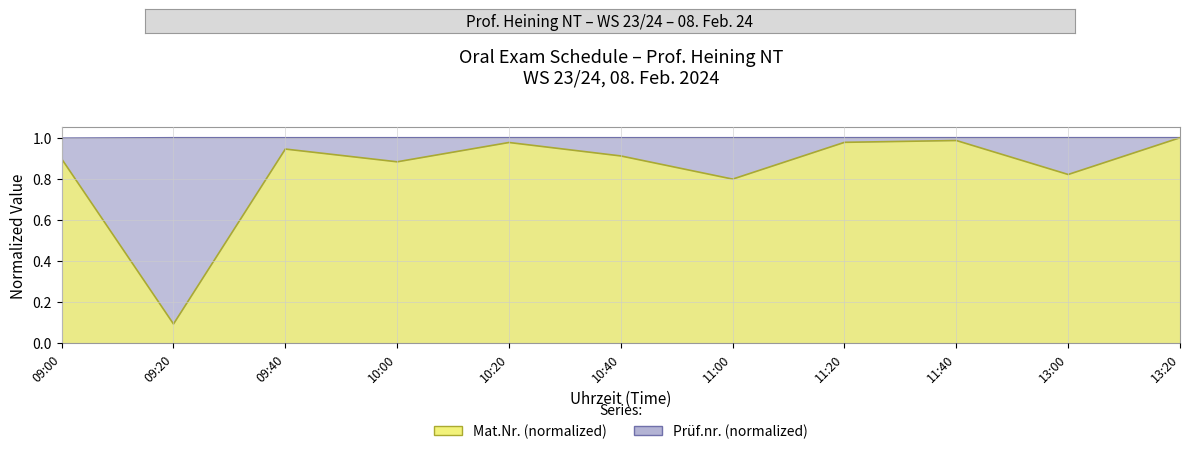

Rank the series at 13:00 from lowest to highest value.

Mat.Nr. (scaled), Prüf.nr.